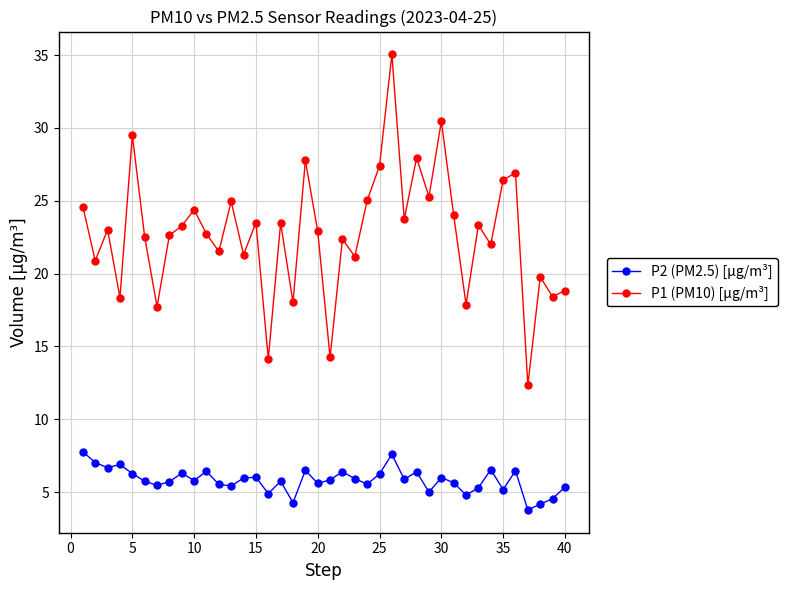

What is the value of the P2 (PM2.5) [µg/m³] point at the 1st from the left?

7.8